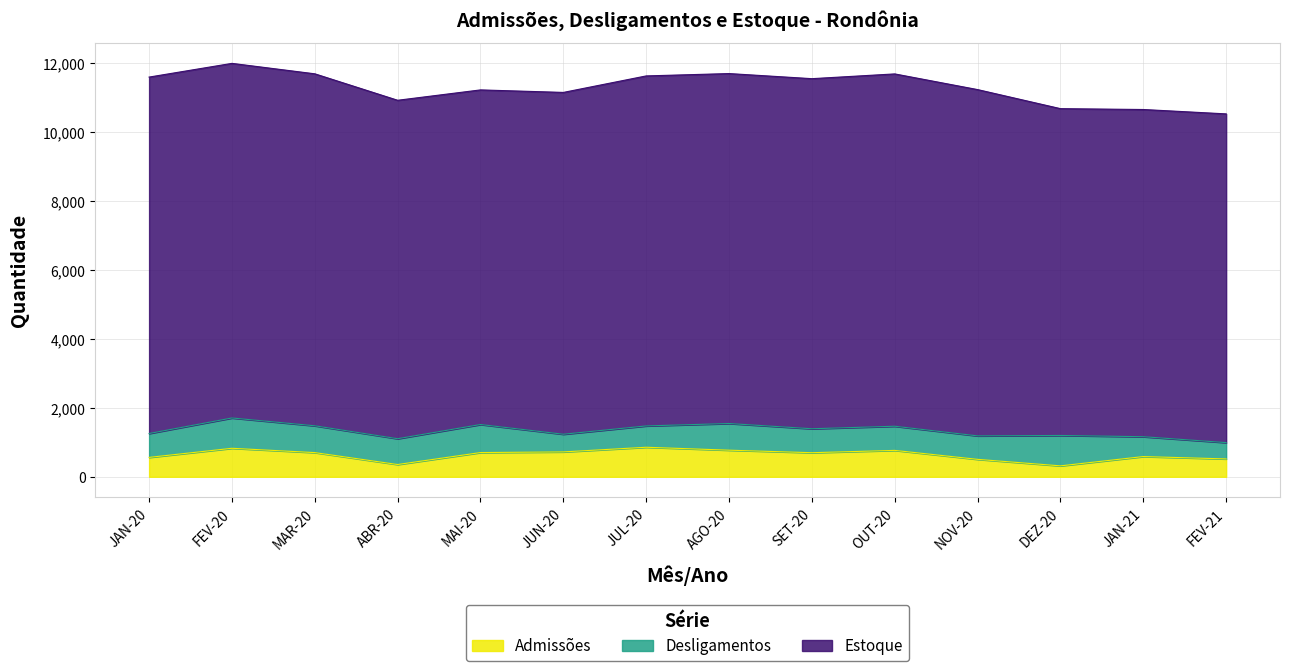

How many data points in Admissões are less than 702?

7